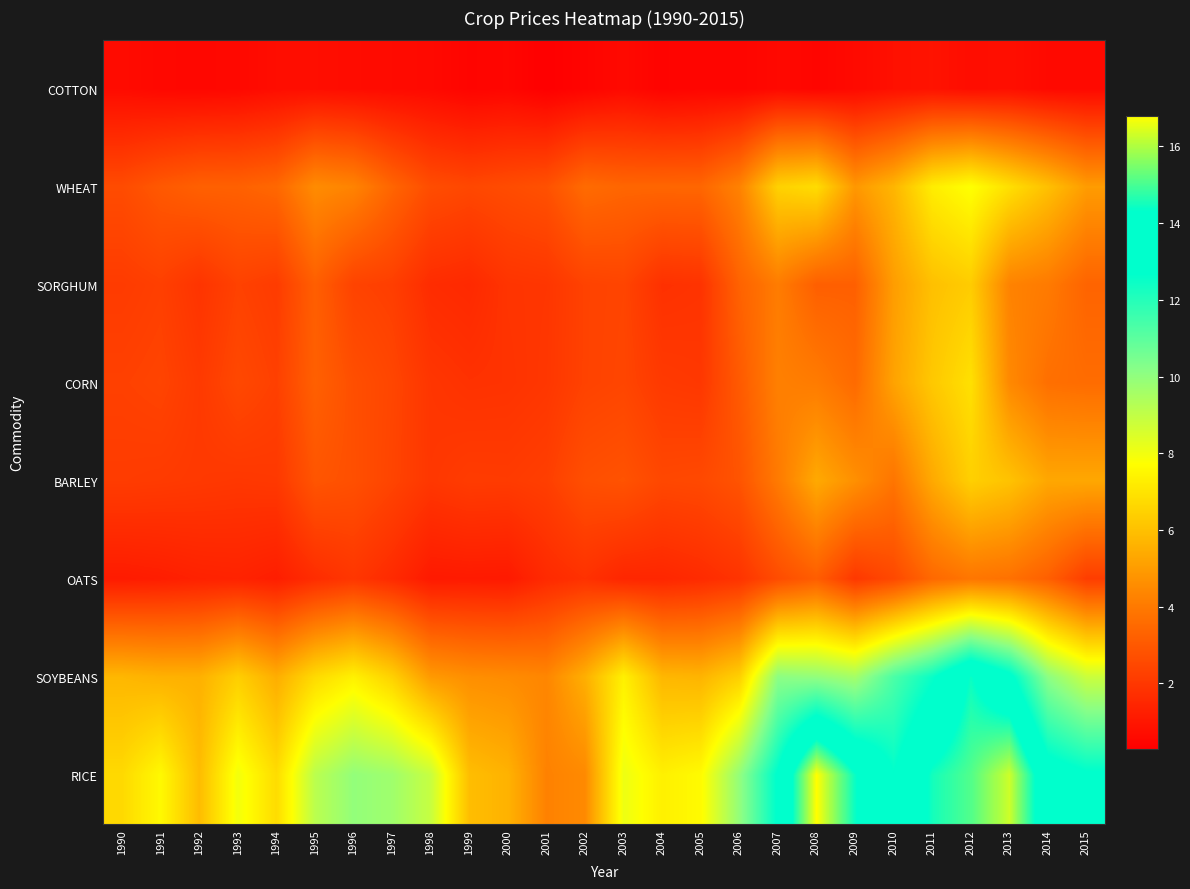

List the series in order of their peak value, lowest first.

COTTON, OATS, SORGHUM, BARLEY, CORN, WHEAT, SOYBEANS, RICE